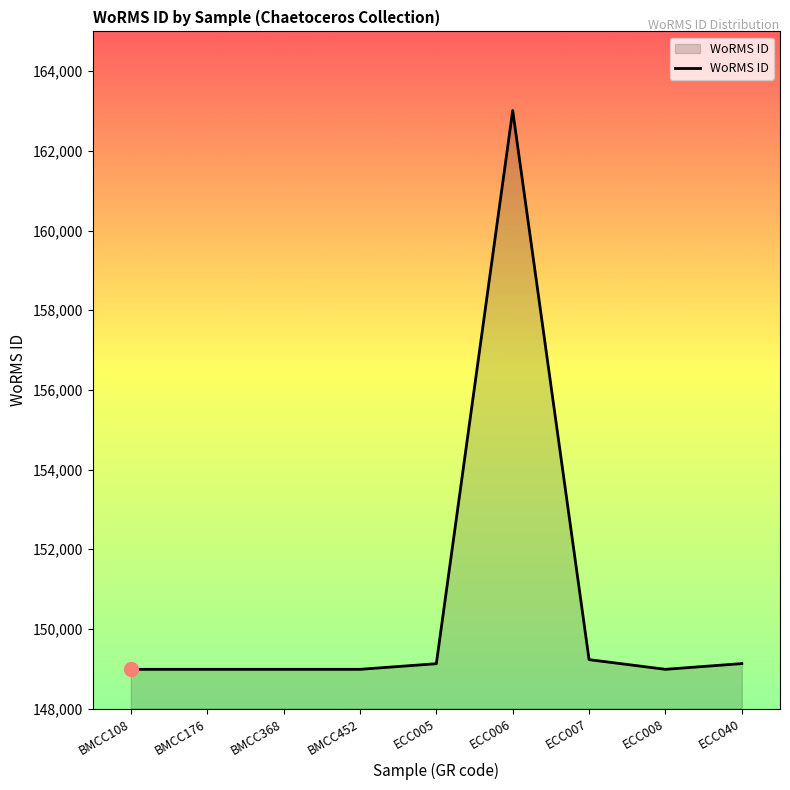

Is it true that the value at ECC006 is 163013?

True